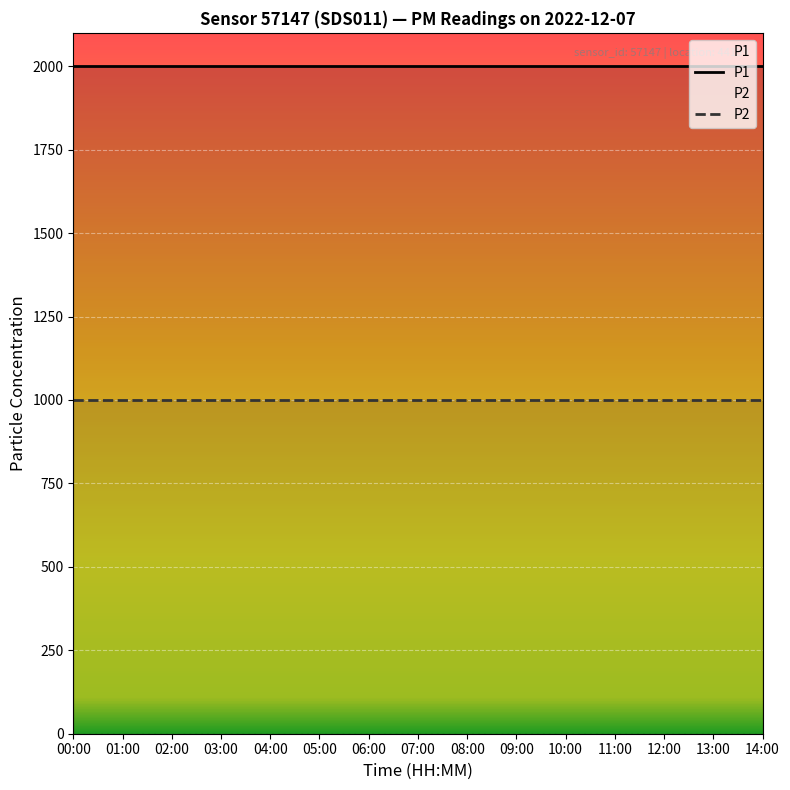

How many lines are shown in the chart?

2